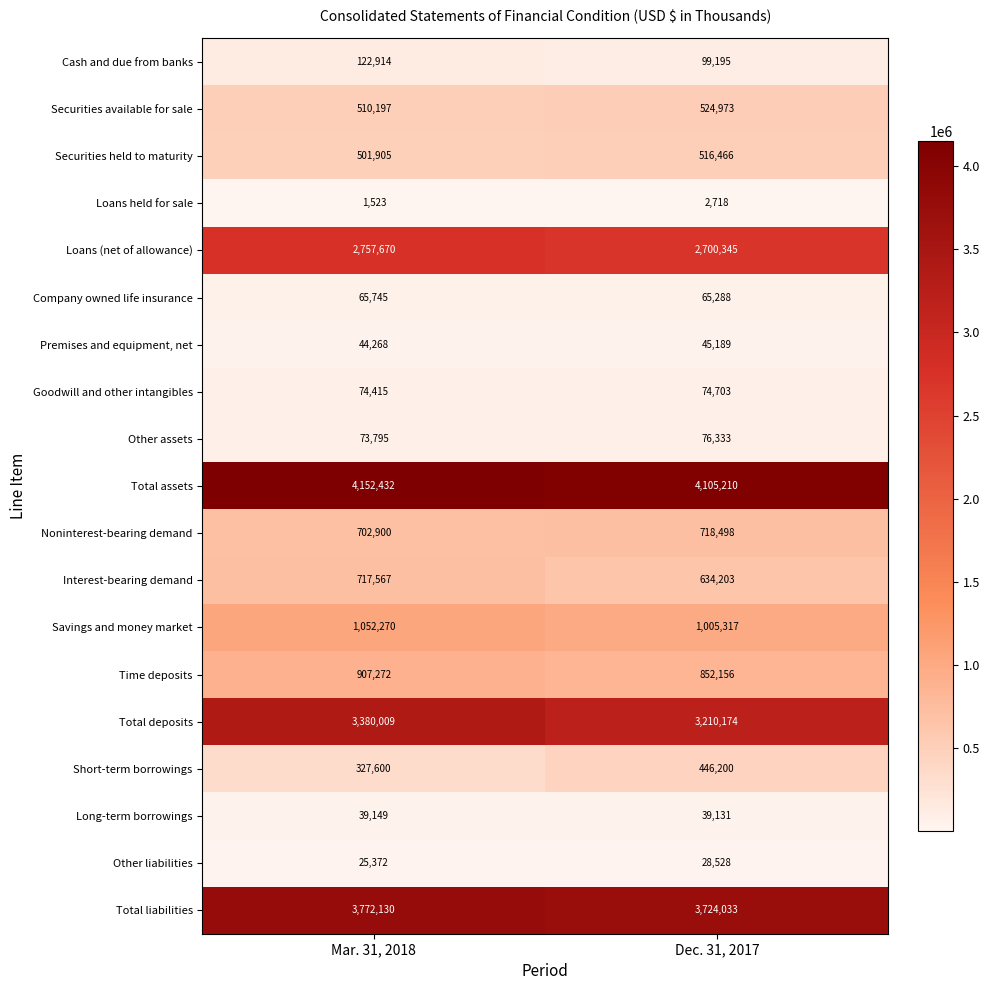

Where is Company owned life insurance nearest to the value 65516?

Dec. 31, 2017